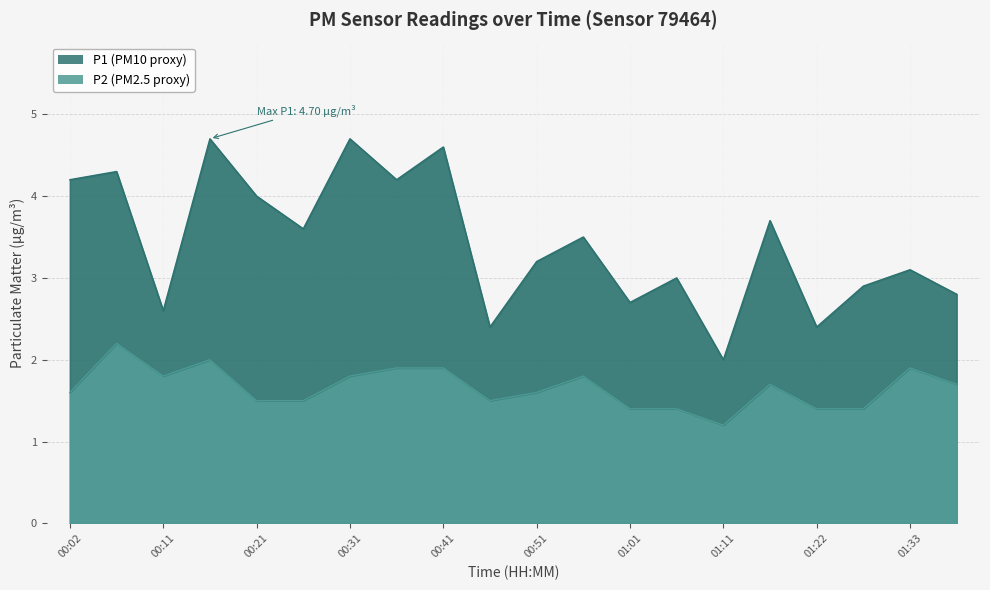

Which series has the largest total across all categories?

P1